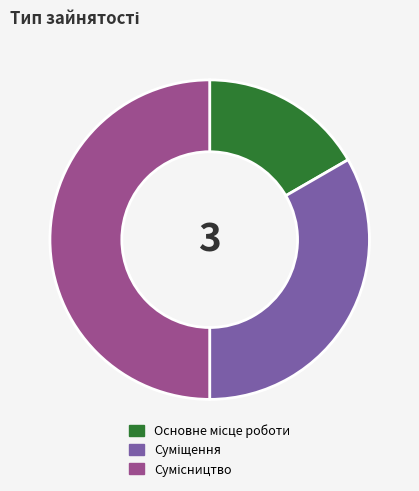

How many slices are in this pie chart?

3